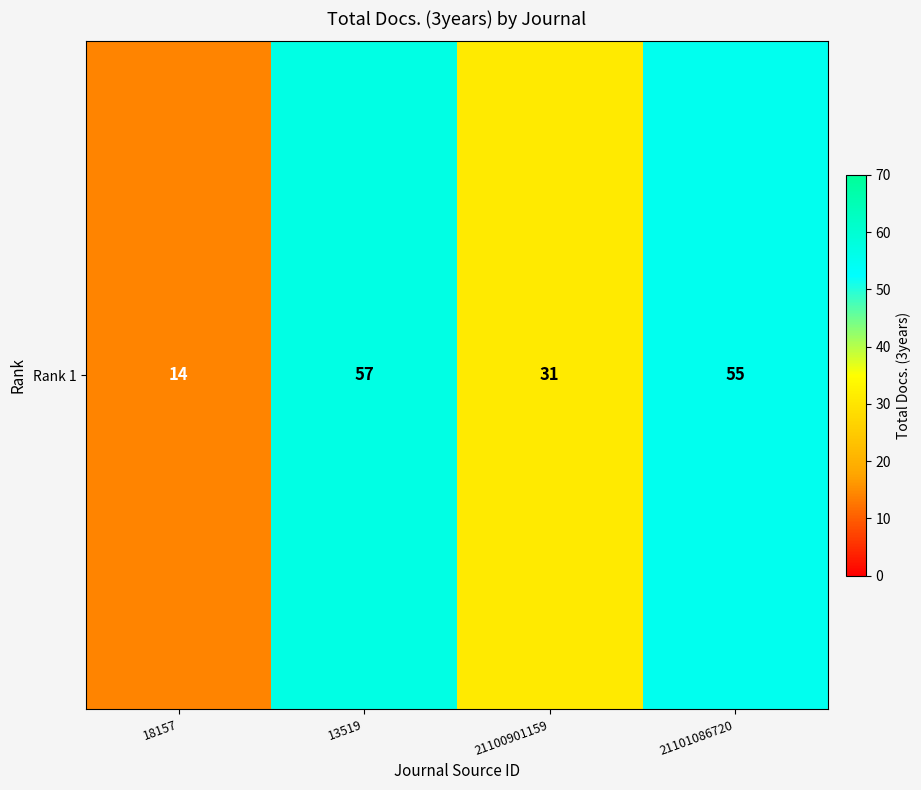

Count the number of values greater than 55.

1